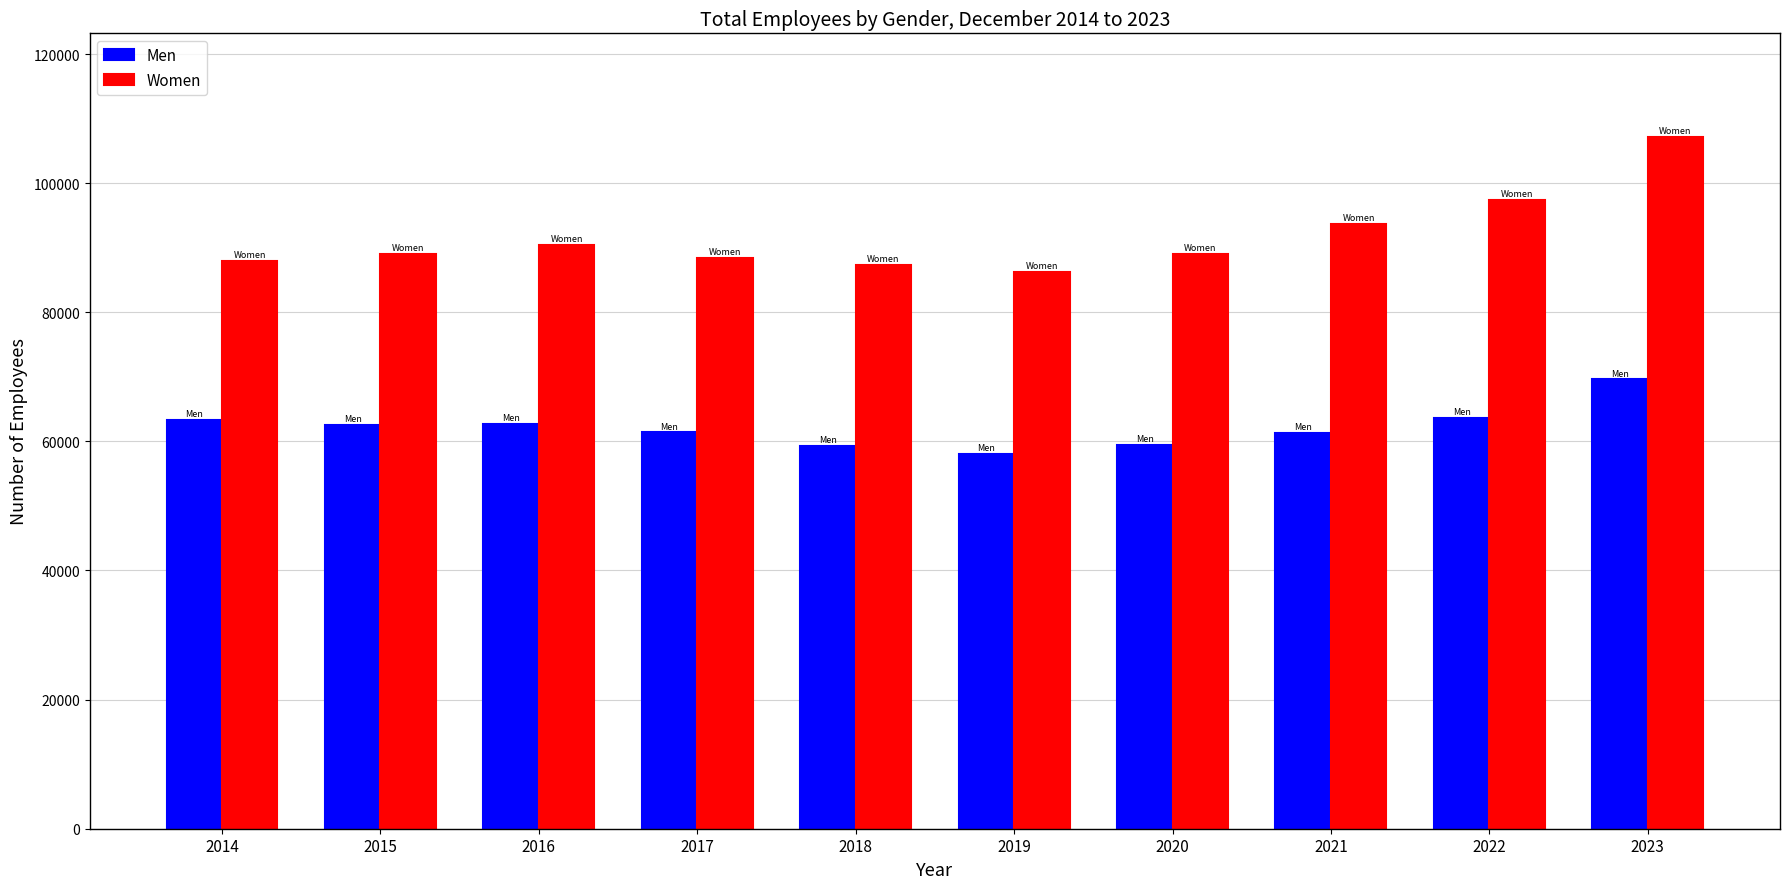

What is the value of the Women bar at the 2nd from the left?

89010